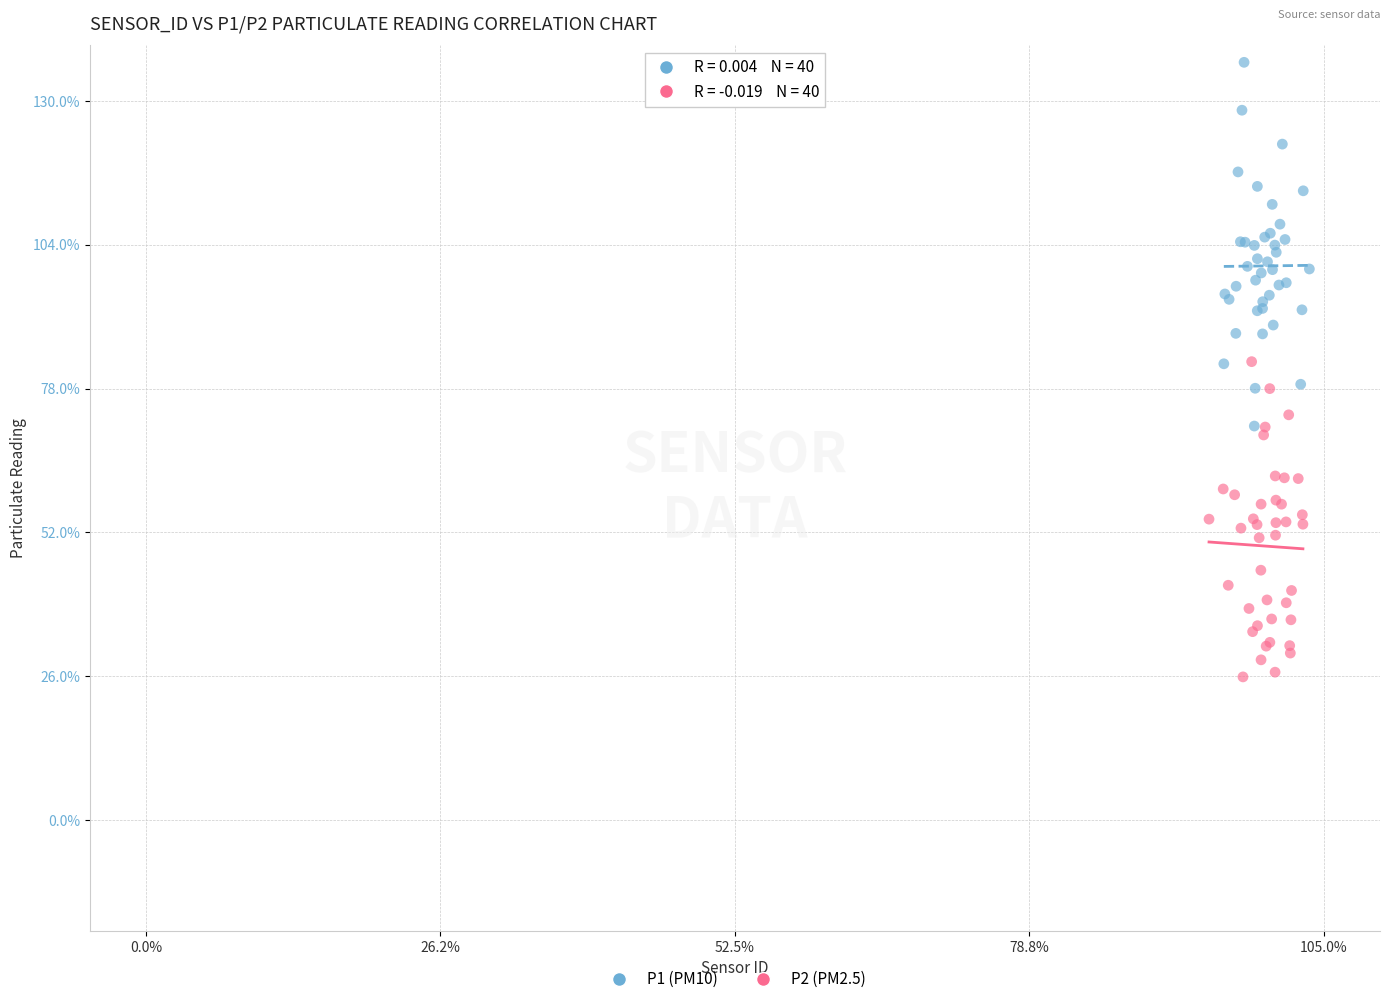

Which series reaches the minimum Y coordinate?

P2 (PM2.5)